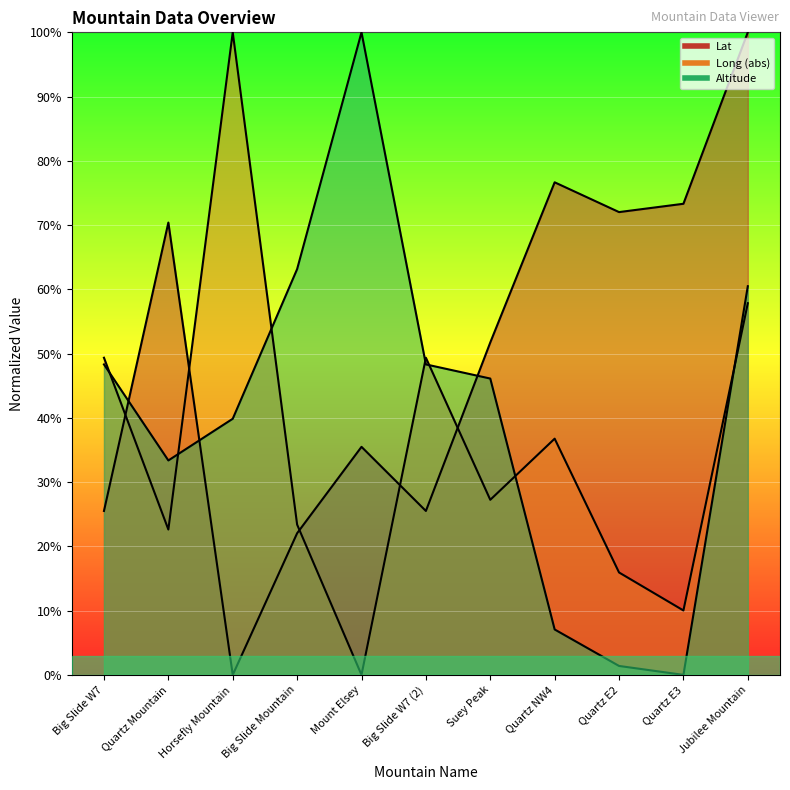

What position from the right is Jubilee Mountain?

1